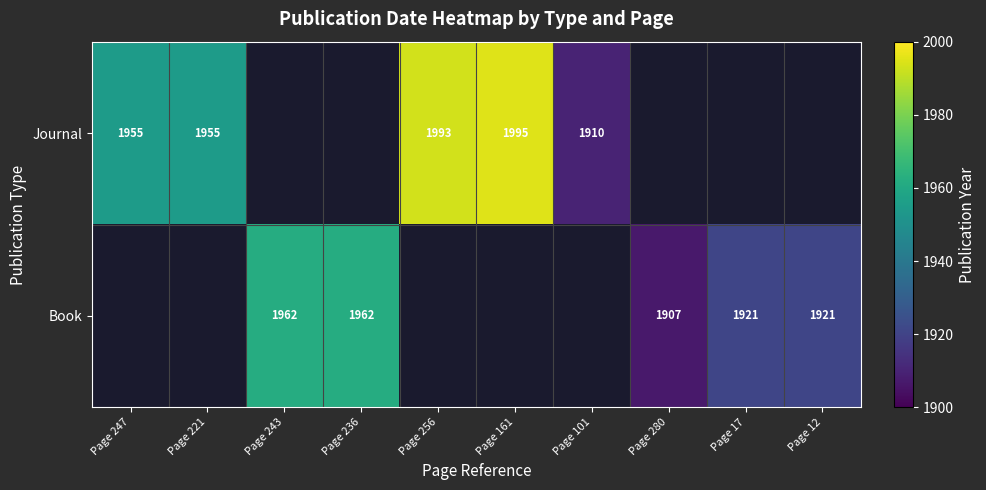

True or false: Book has a value of 1921 at Page 12.

True